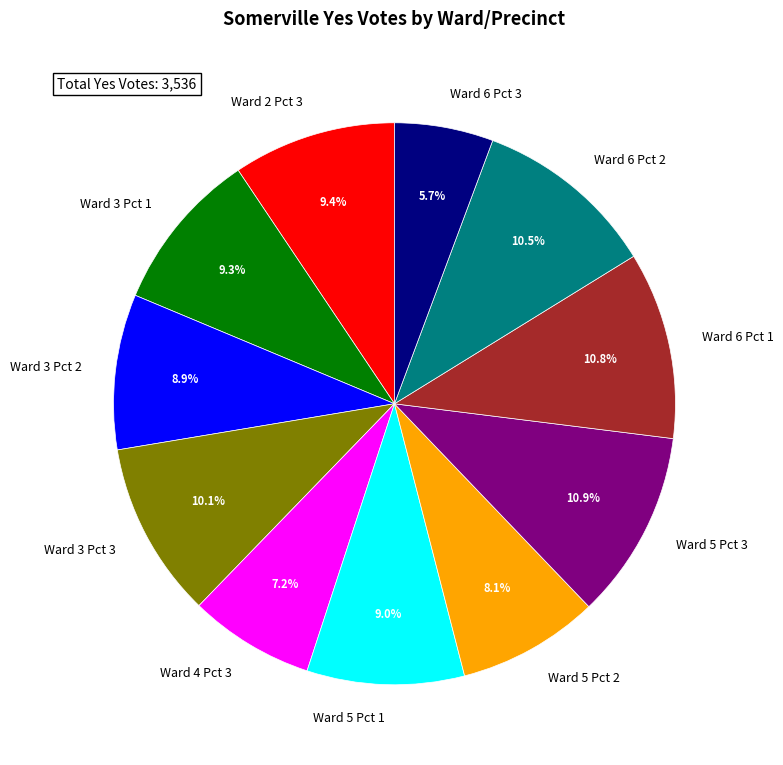

Do Ward 5 Pct 2 and Ward 3 Pct 3 together represent more than half of the pie?

No